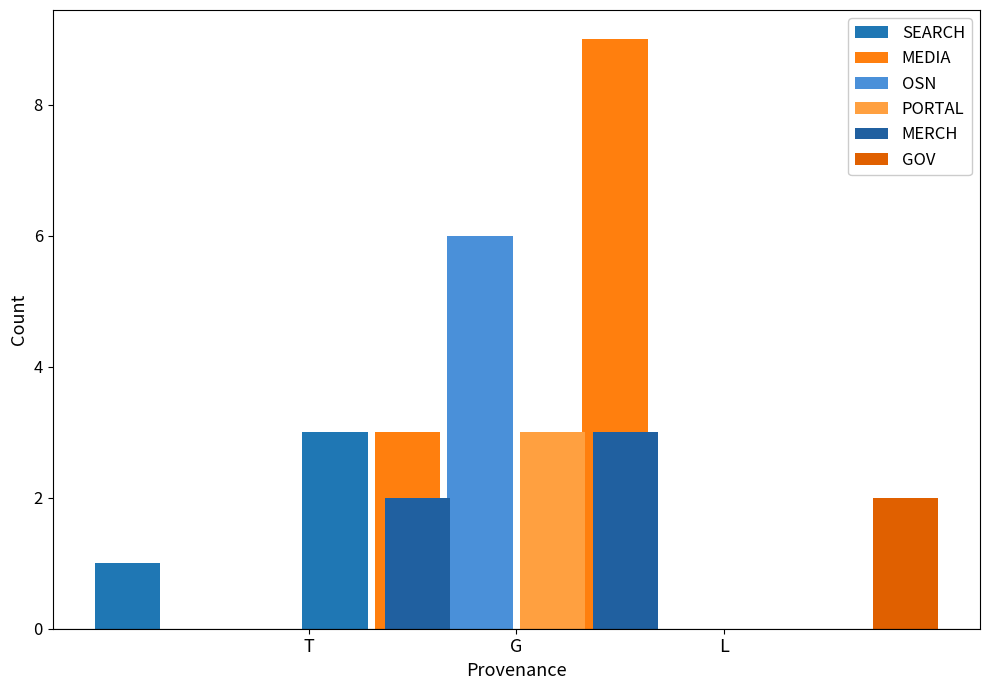

True or false: SEARCH has a value of 1 at T.

True